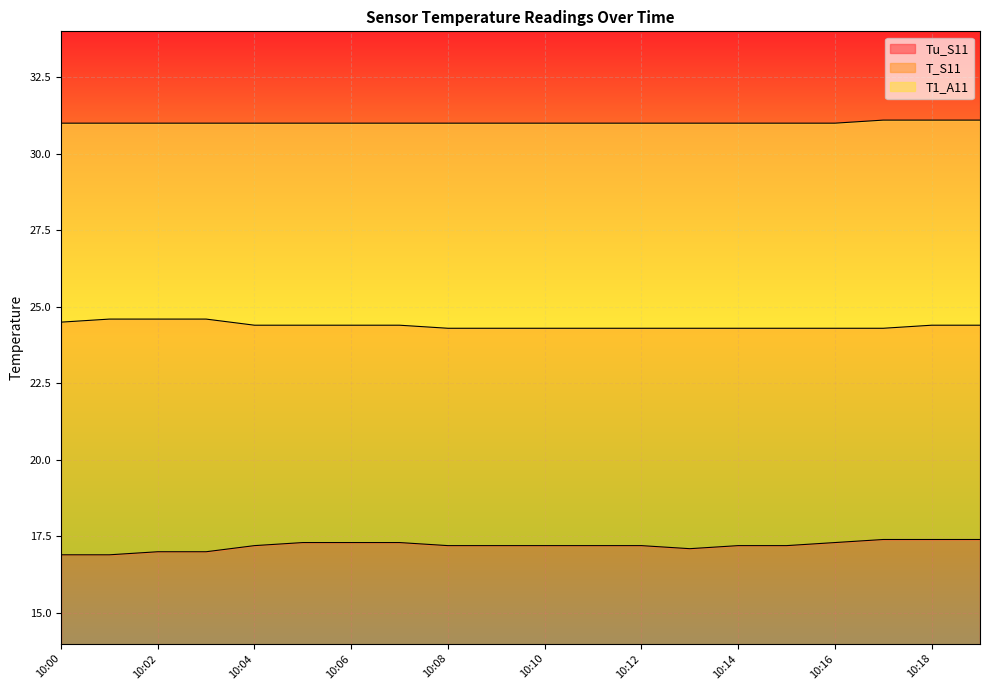

How many interior local valleys does the Tu_S11 series have?

1